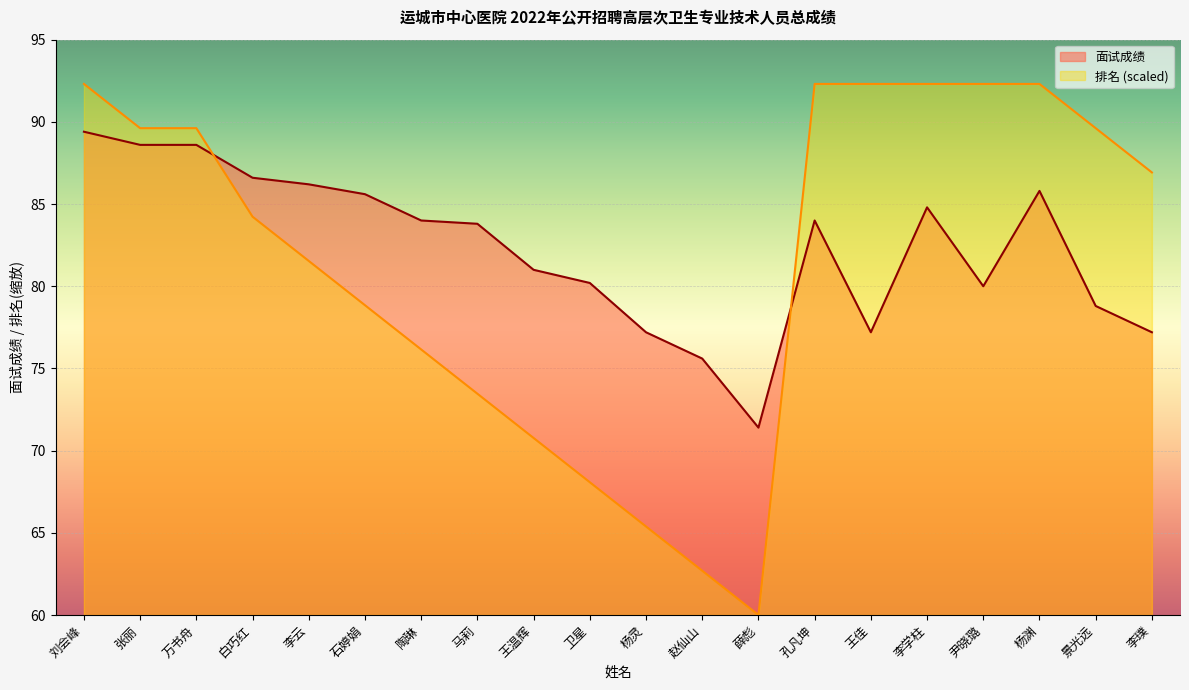

What is the sum of all 排名 values?

1630.8